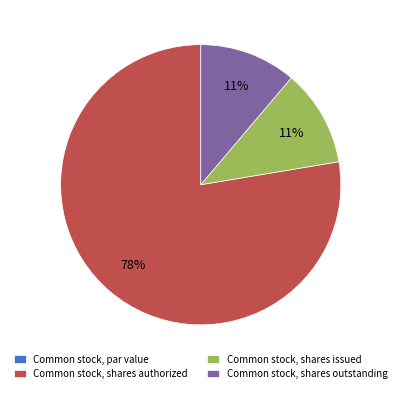

True or false: Common stock, shares outstanding accounts for 1% of the total.

False